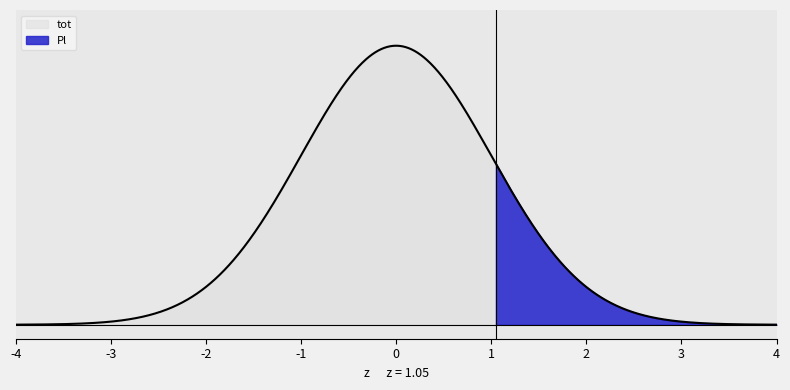

True or false: Pl has a value of 0 at 4.

False